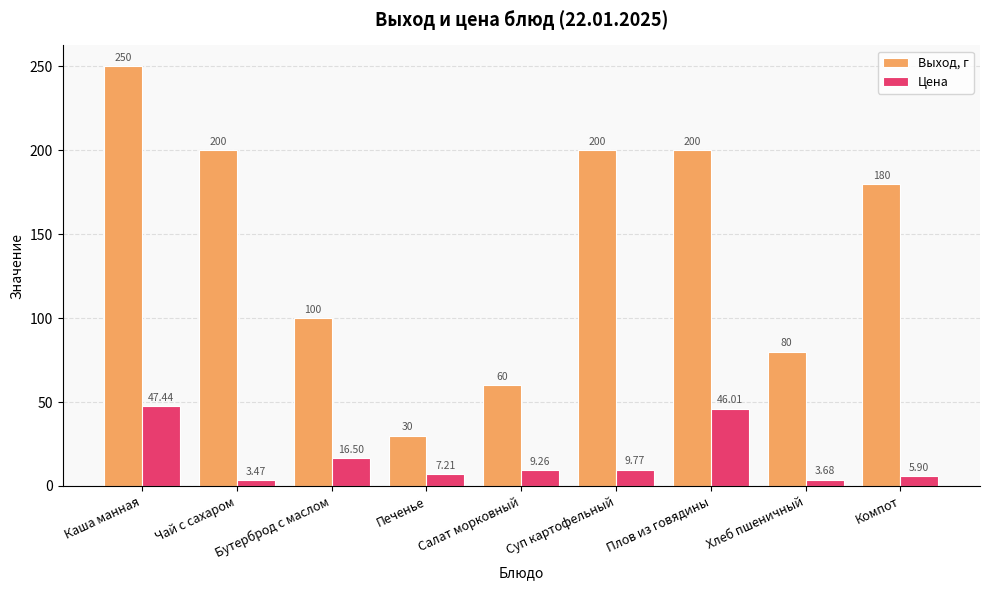

What position from the right is Бутерброд с маслом?

7